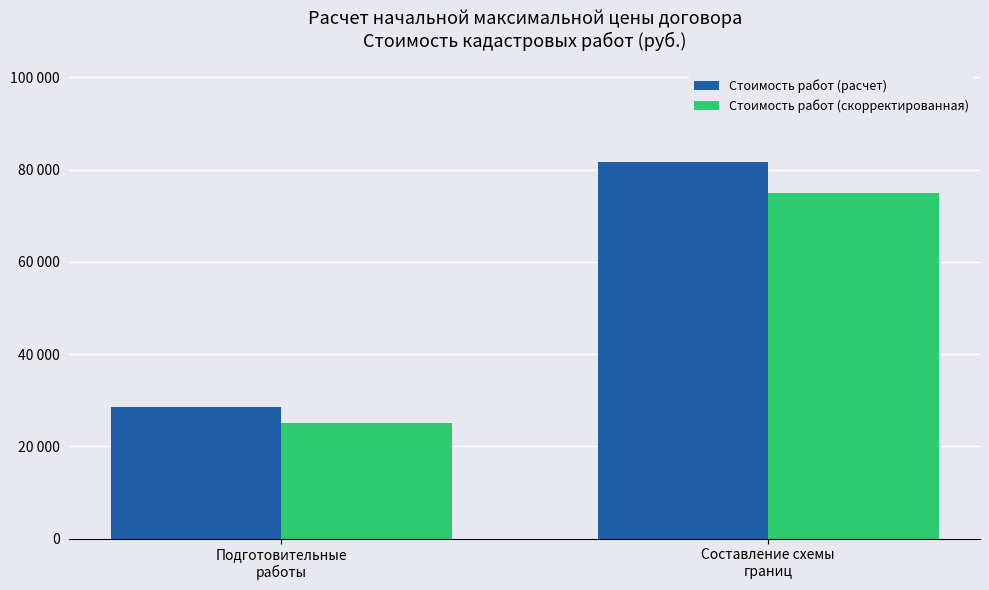

The Стоимость работ (расчет) series shows 130024 at Составление схемы
границ. True or false?

False